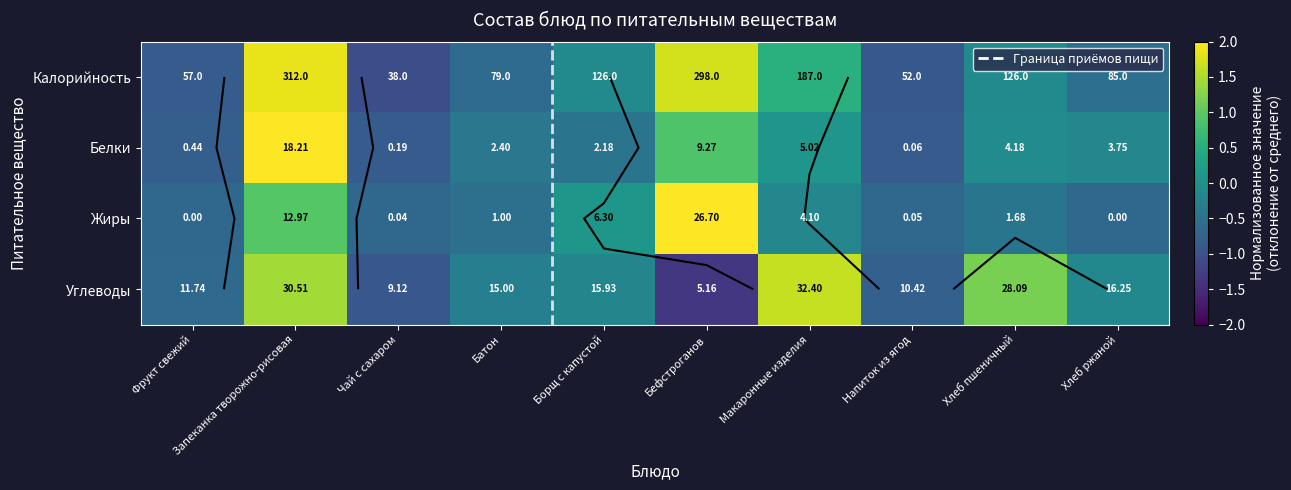

Which series has the largest total across all categories?

Белки